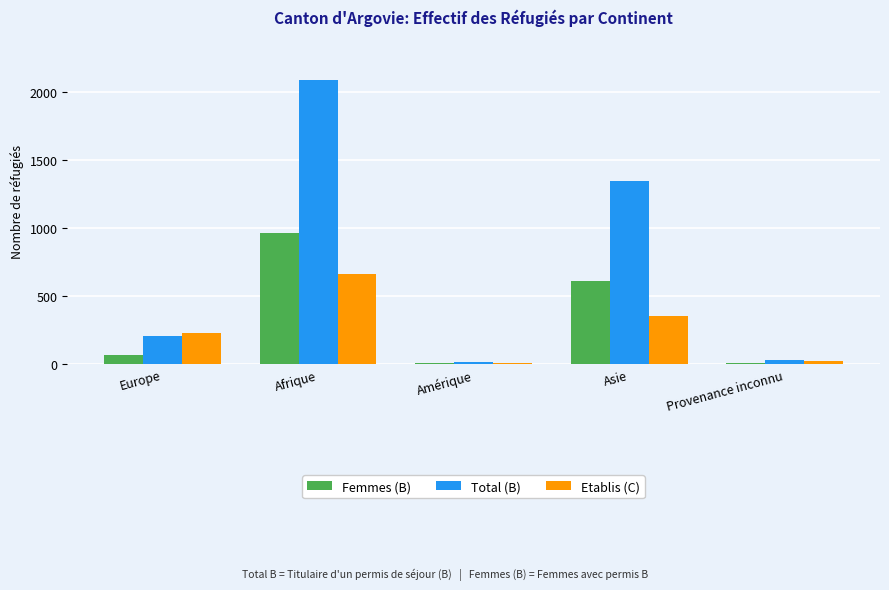

The Femmes (B) series shows 1437 at Afrique. True or false?

False